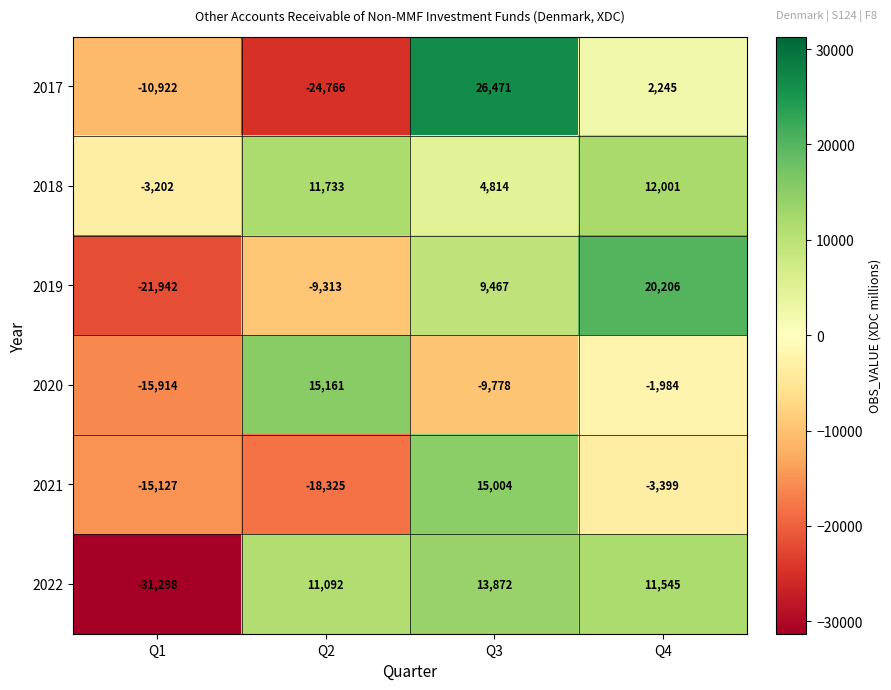

What is the sum of all 2021 values?

-21847